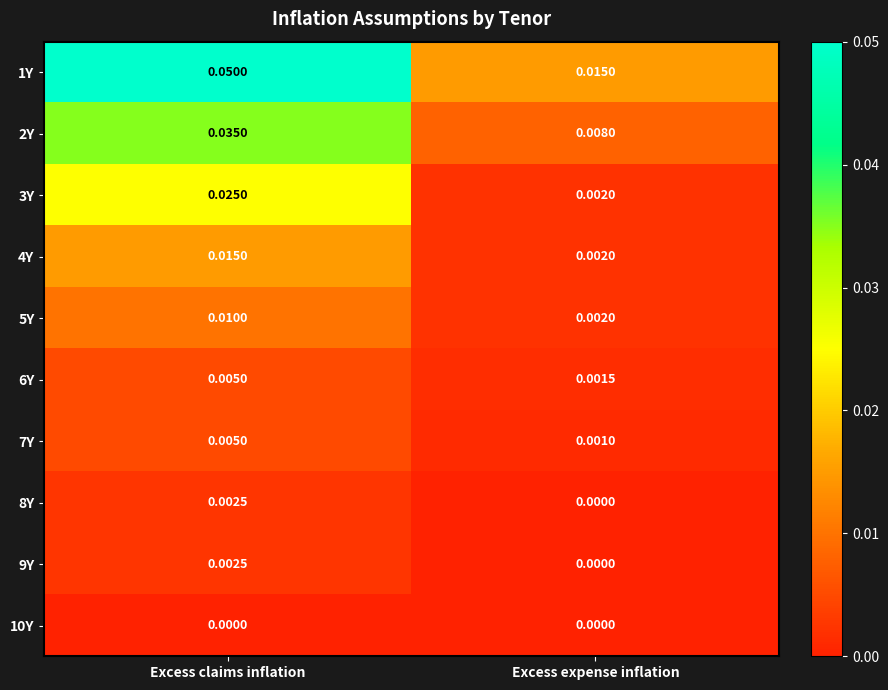

At which label is 5Y closest to 0?

Excess expense inflation